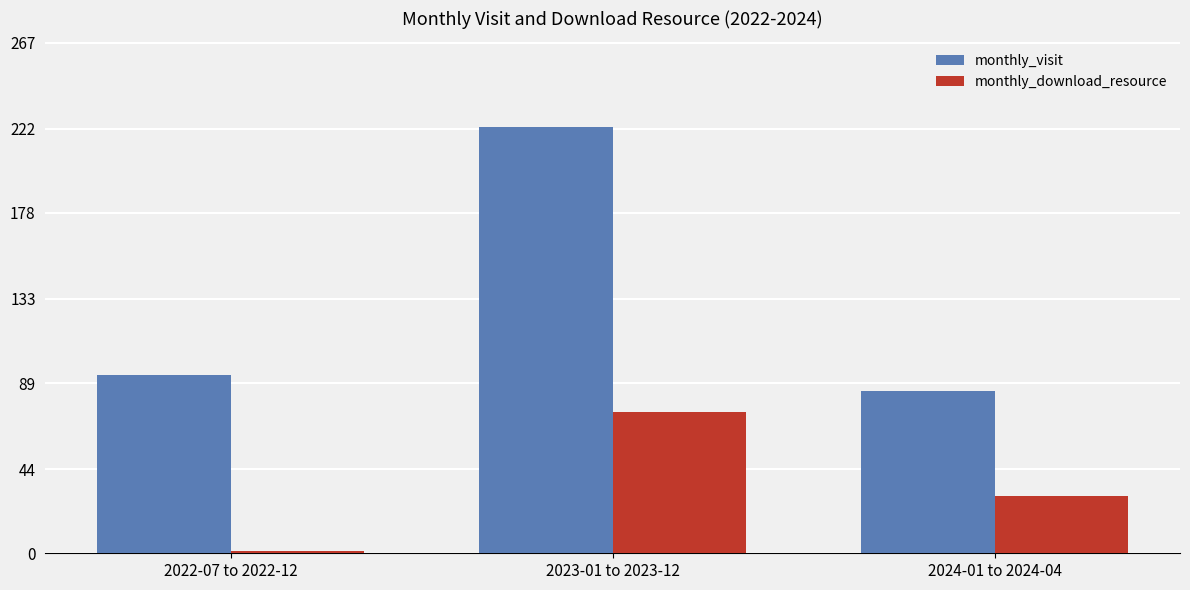

Which series has the largest range (max minus min)?

monthly_visit